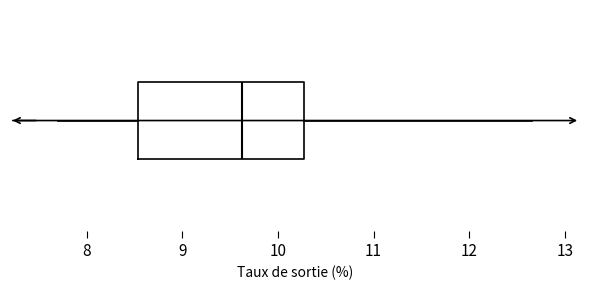

Where does the right whisker of the box end on the x-axis? The values are not printed on the chart, so give them approximately, as read against the axis.

12.7